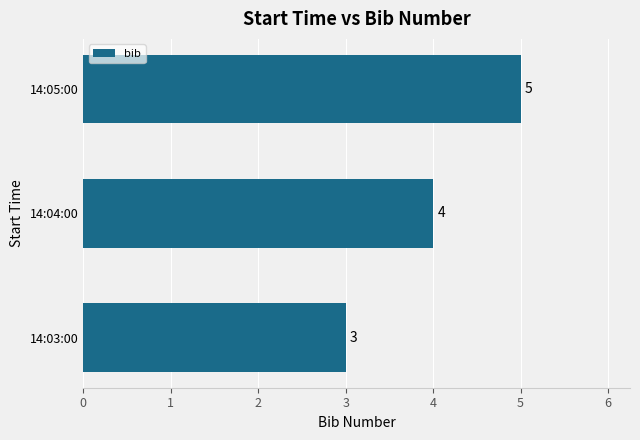

What is the change in value from 14:03:00 to 14:05:00?

+2